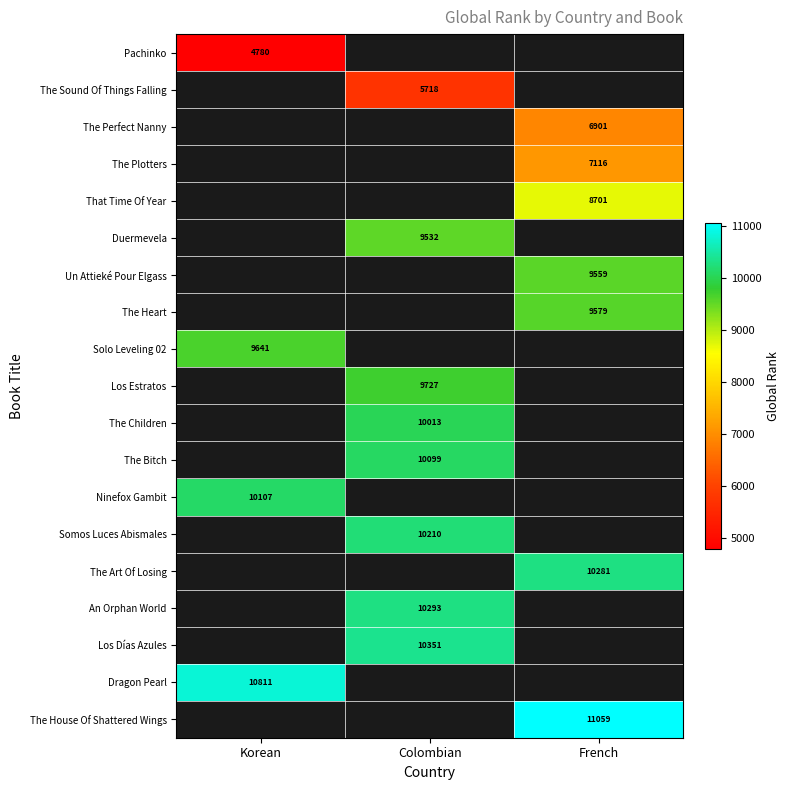

Count the number of data series in this chart.

19